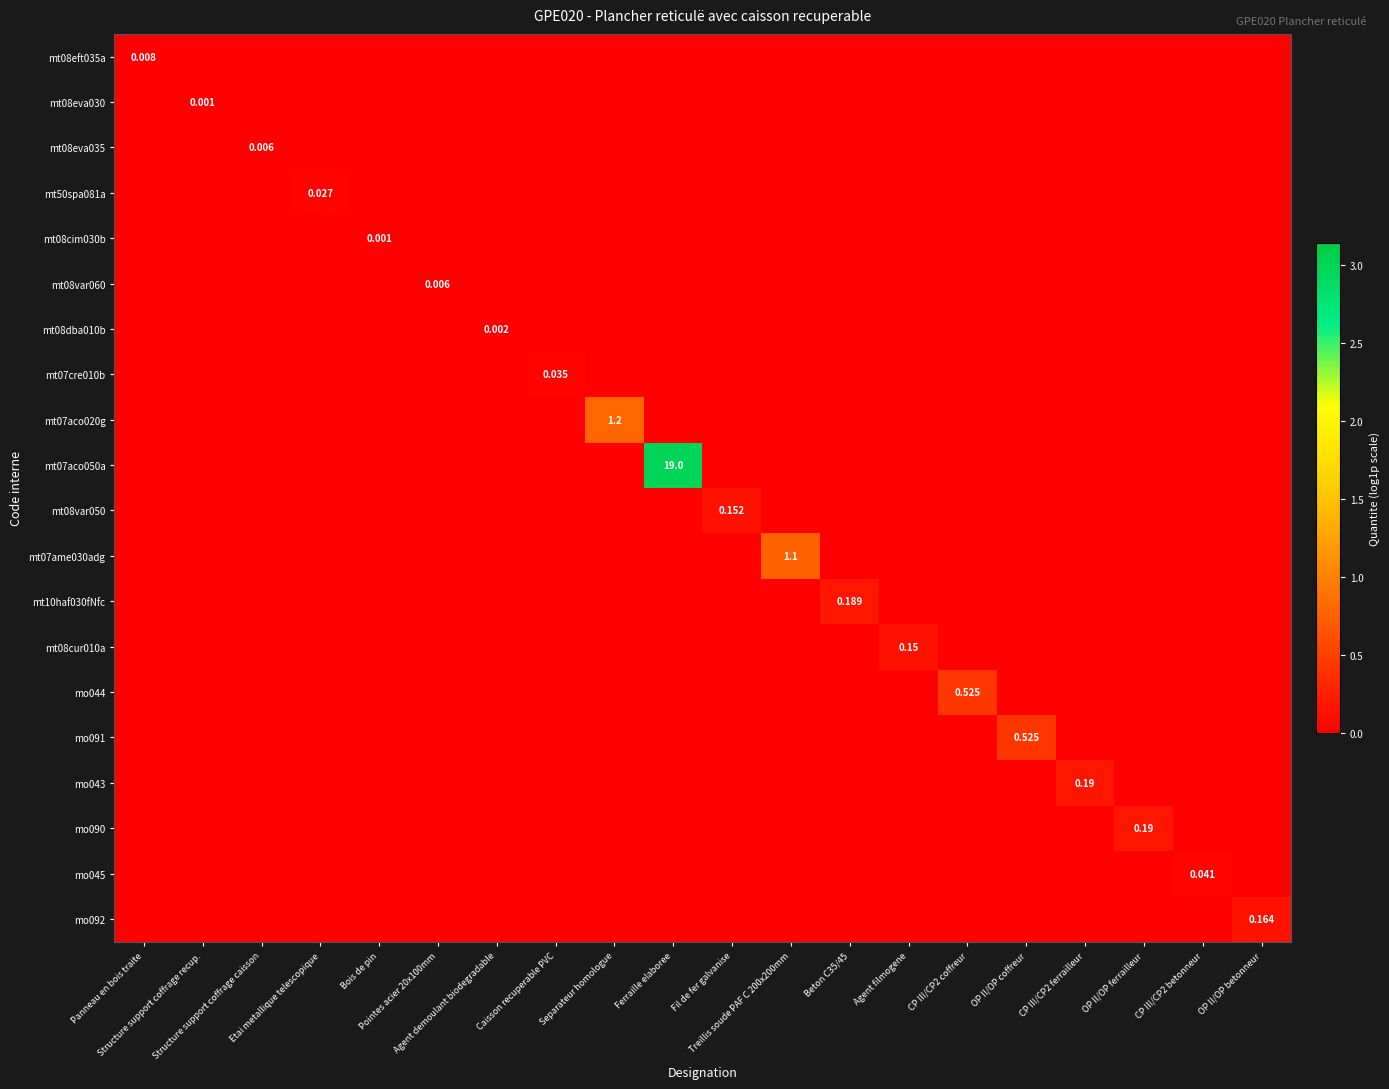

Between Beton C35/45 and Structure support coffrage recup., which is larger?

Beton C35/45